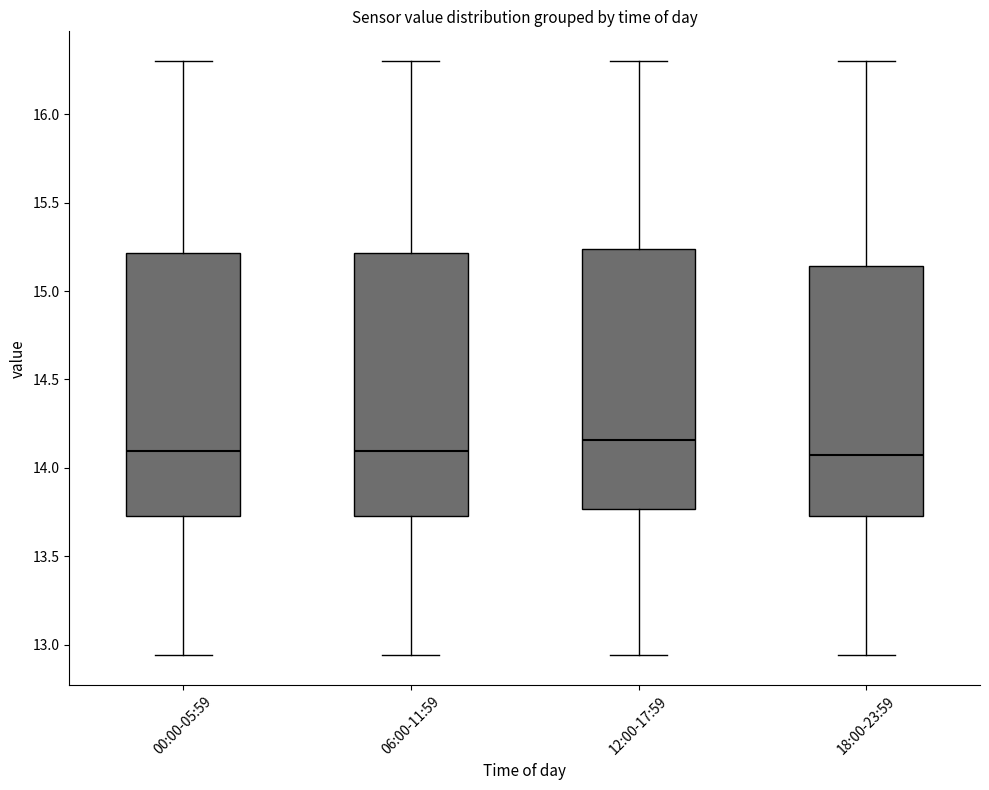

Reading left to right, transcribe this box plot: for each box, give where its median line is, the range the box spans, and where its two whiskers end, as read against the y-axis. The values are not printed on the chart, so give them approximately, as read against the axis.

00:00-05:59: median 14.10, box 13.75 to 15.20, whiskers 12.95 to 16.30
06:00-11:59: median 14.10, box 13.75 to 15.20, whiskers 12.95 to 16.30
12:00-17:59: median 14.15, box 13.75 to 15.25, whiskers 12.95 to 16.30
18:00-23:59: median 14.10, box 13.75 to 15.15, whiskers 12.95 to 16.30